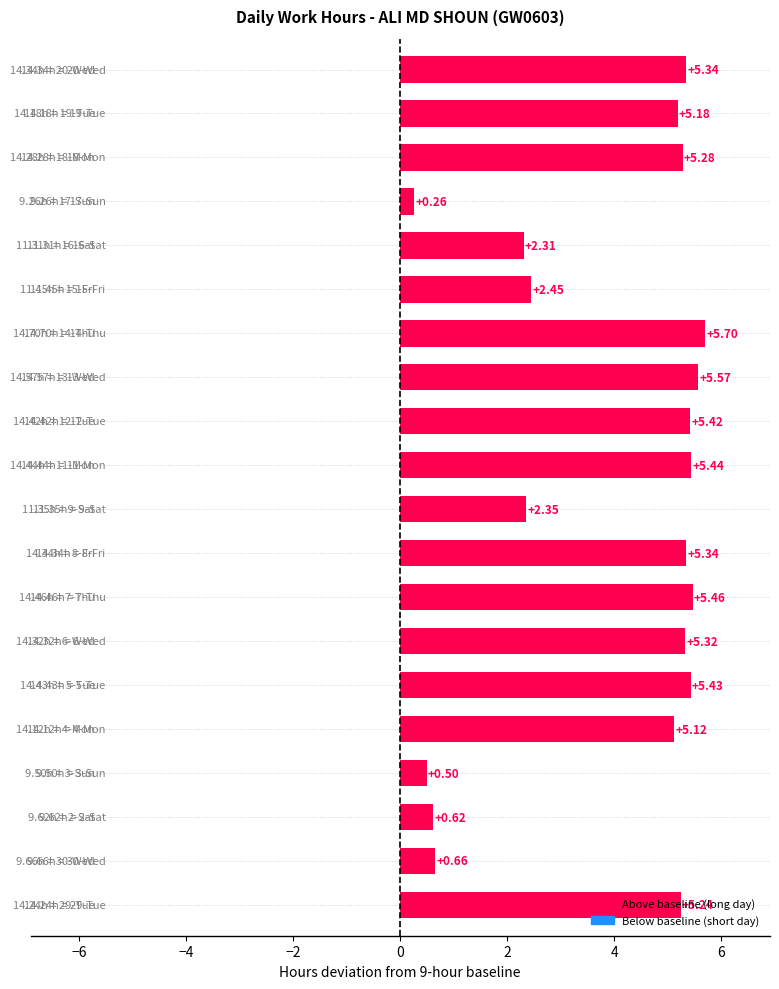

Are the bars grouped side by side (vs. stacked)?

No